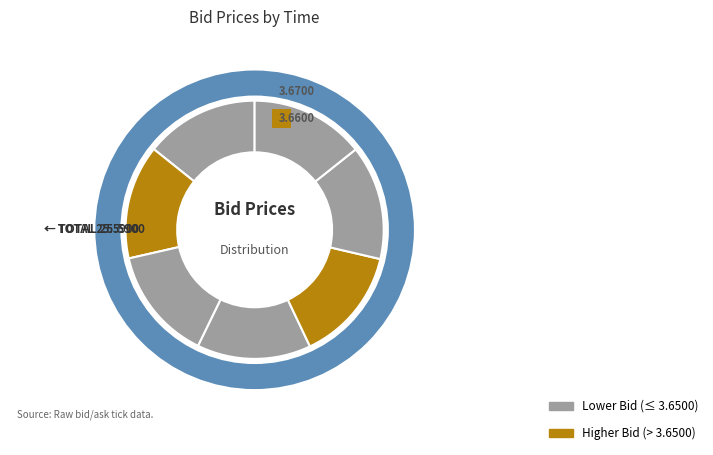

Between 13:07:45.794 and 12:46:57.196, which is larger?

12:46:57.196